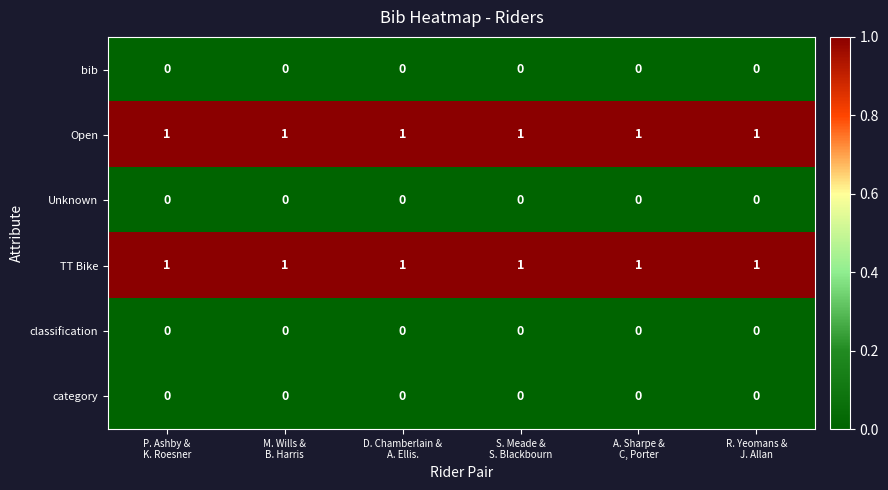

At how many categories does at least one series exceed 0?

6